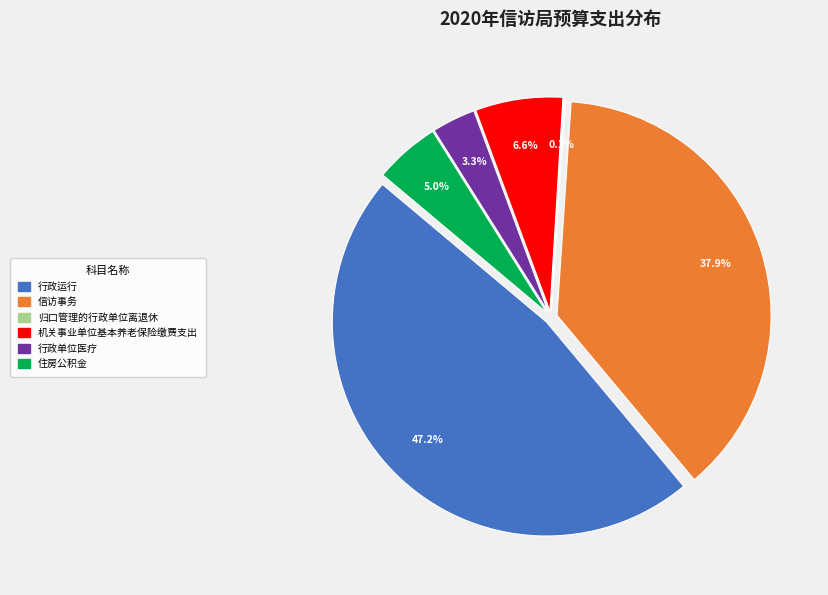

To the nearest percent, what is the average slice percentage?

17%